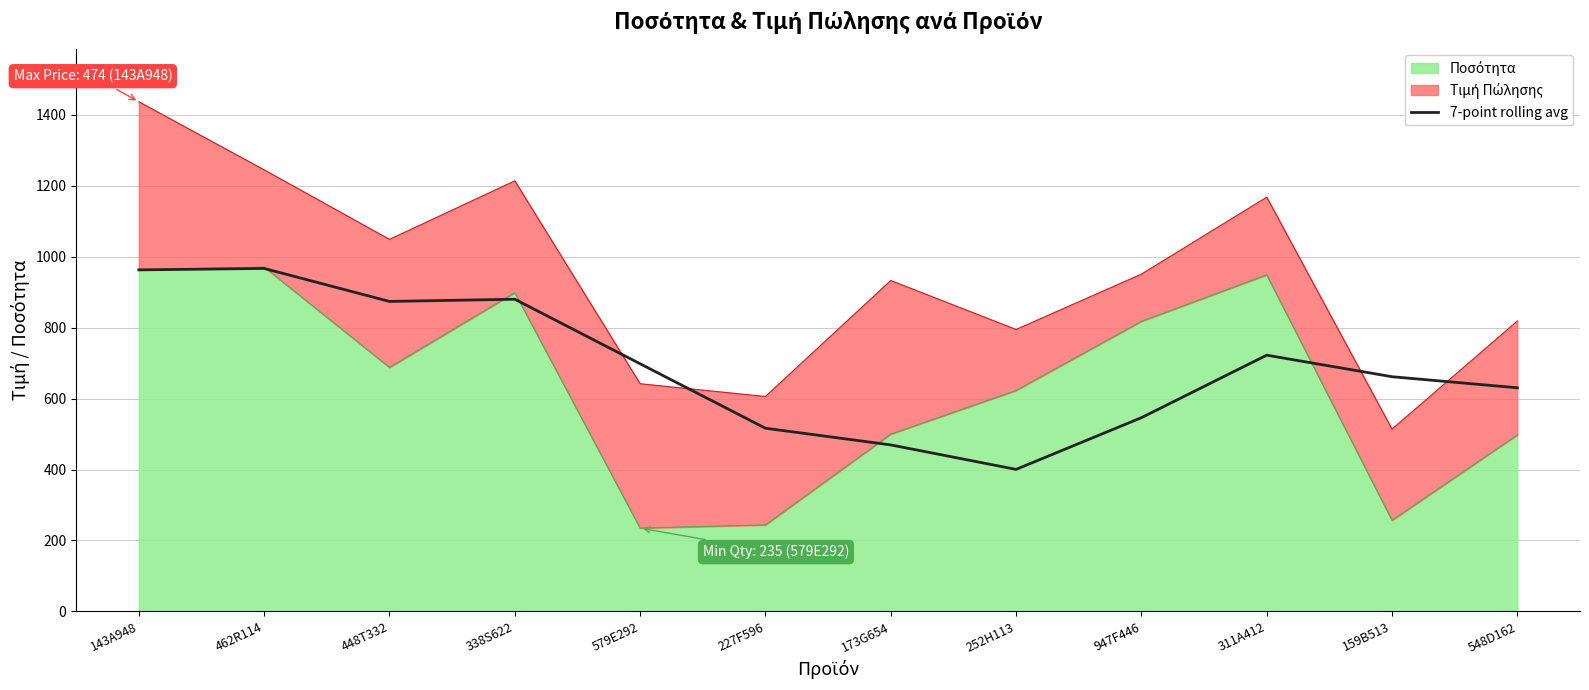

What is the difference between the maximum and second lowest values?

497.5